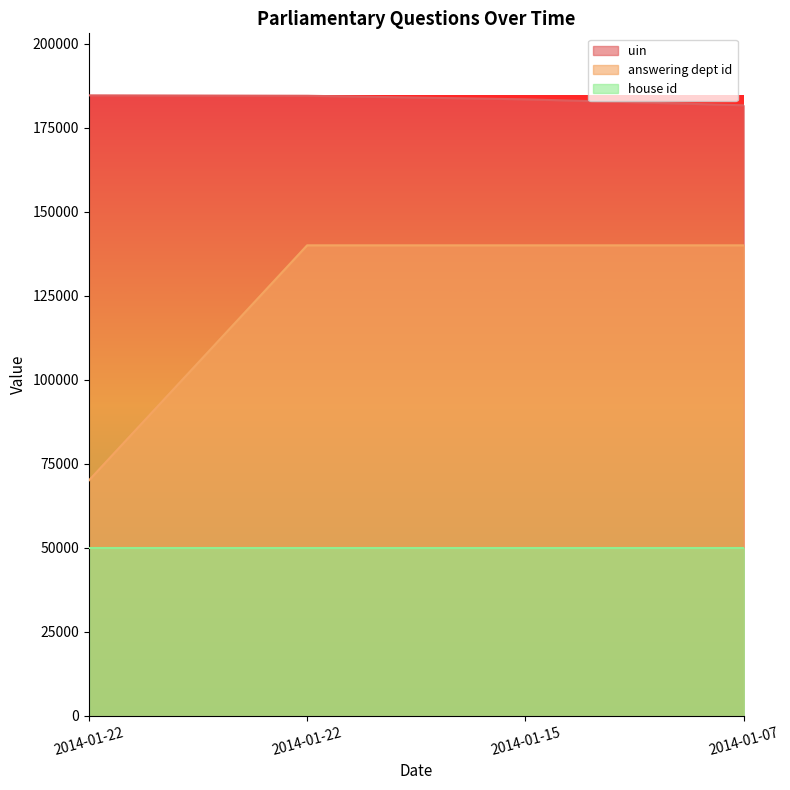

Does the chart display data point markers on the line(s)?

No